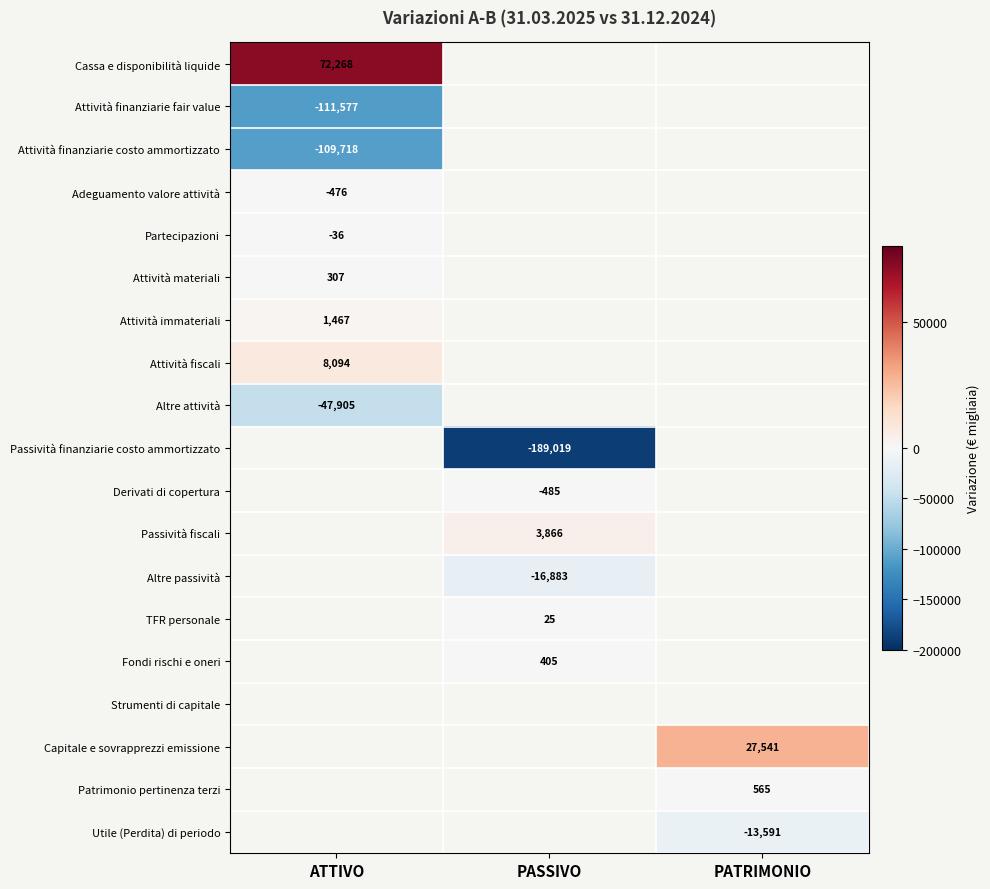

The value of Altre attività at ATTIVO is -47905. True or false?

True